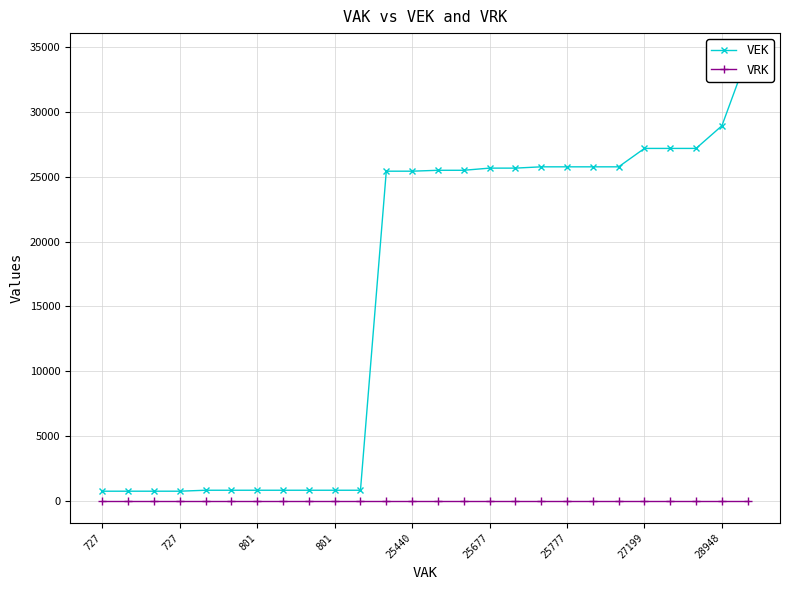

The value of VEK at 11 is 25440. True or false?

True